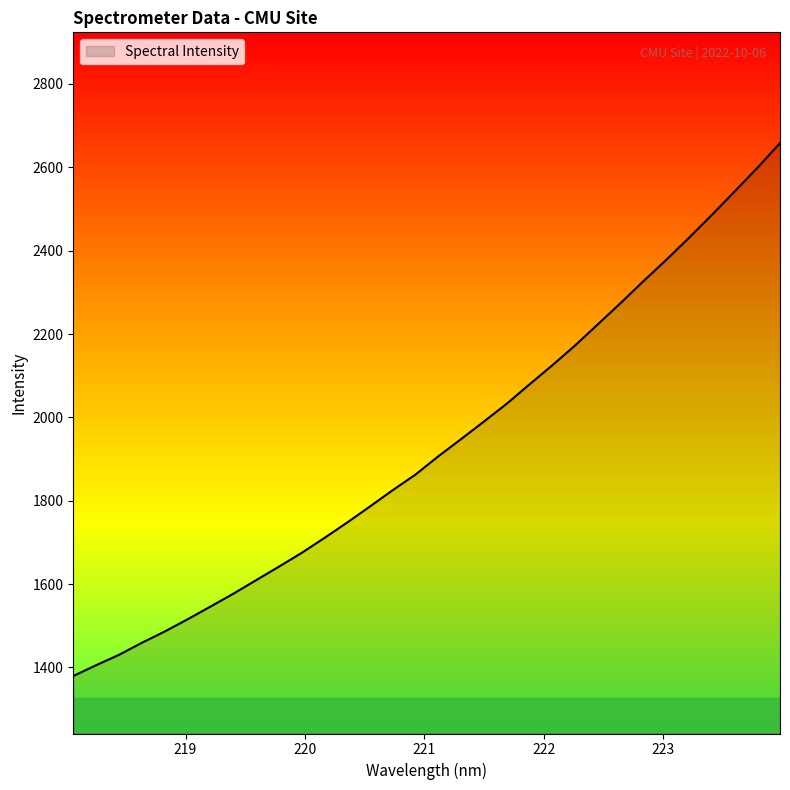

What is the minimum value shown in the chart?

1379.4